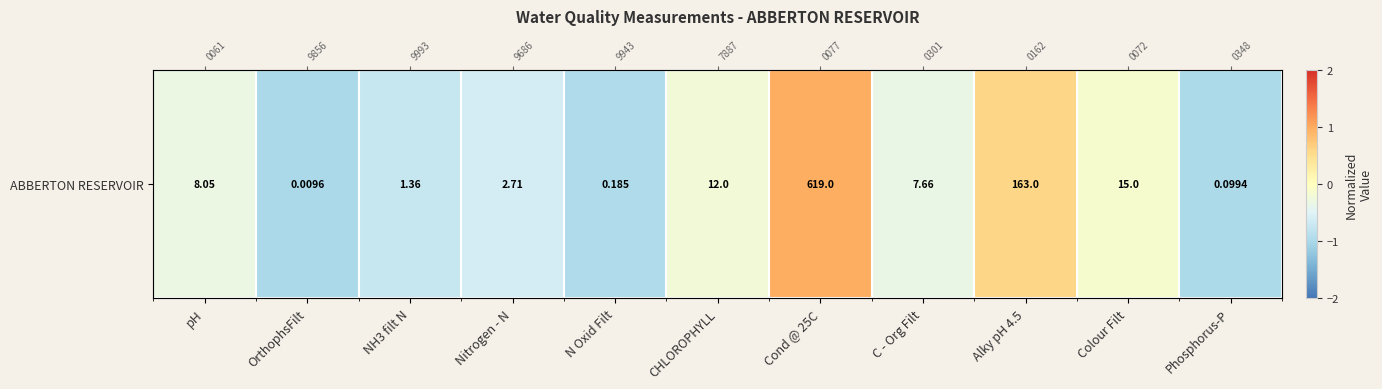

The chart shows a value of 1.0 at Cond @ 25C. True or false?

True